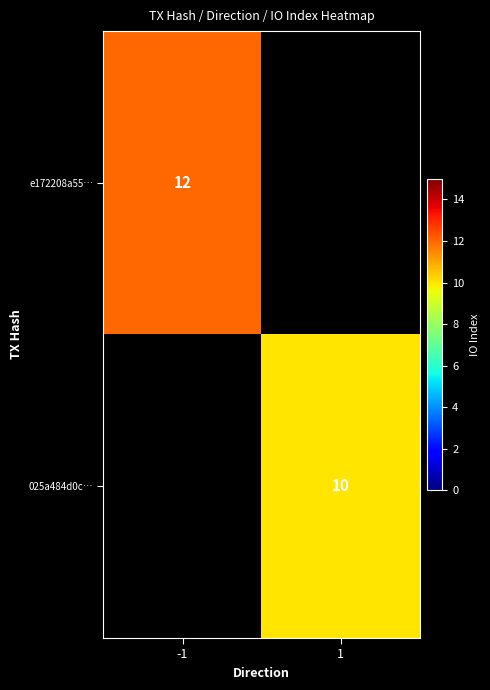

The value of e172208a55… at -1 is 12. True or false?

True